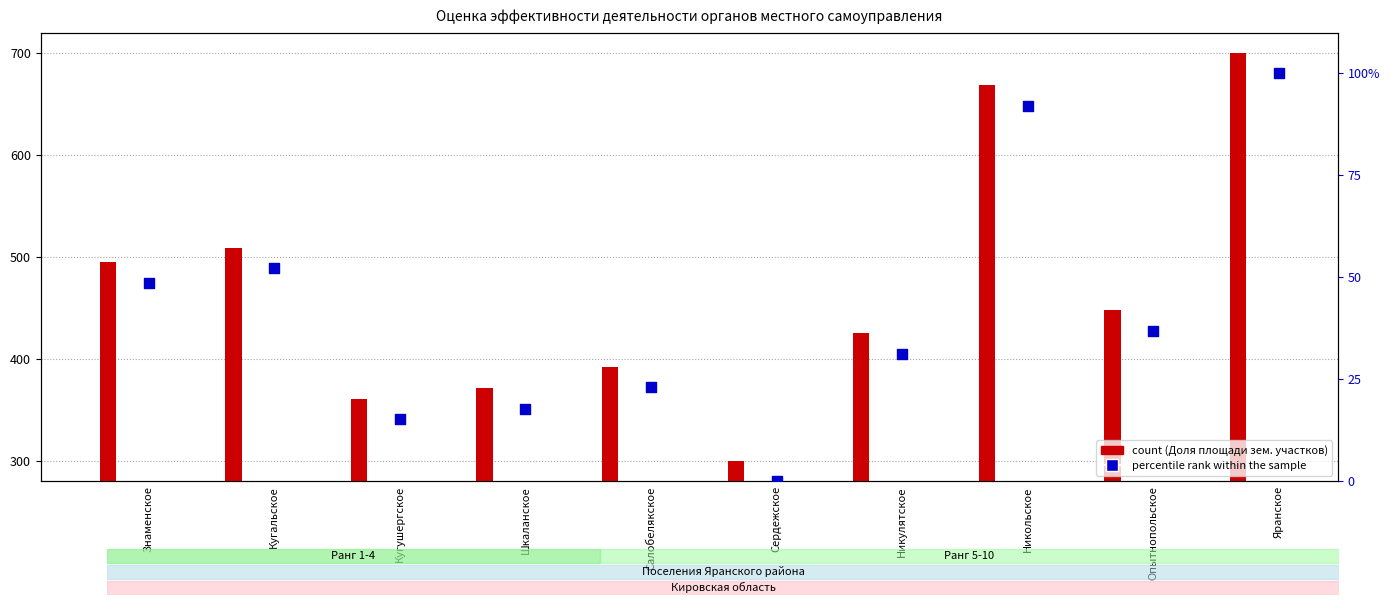

Is the value of percentile rank within the sample at Кугушергское greater than the value of Доля площади зем. участков (col_4) at Сердежское?

No